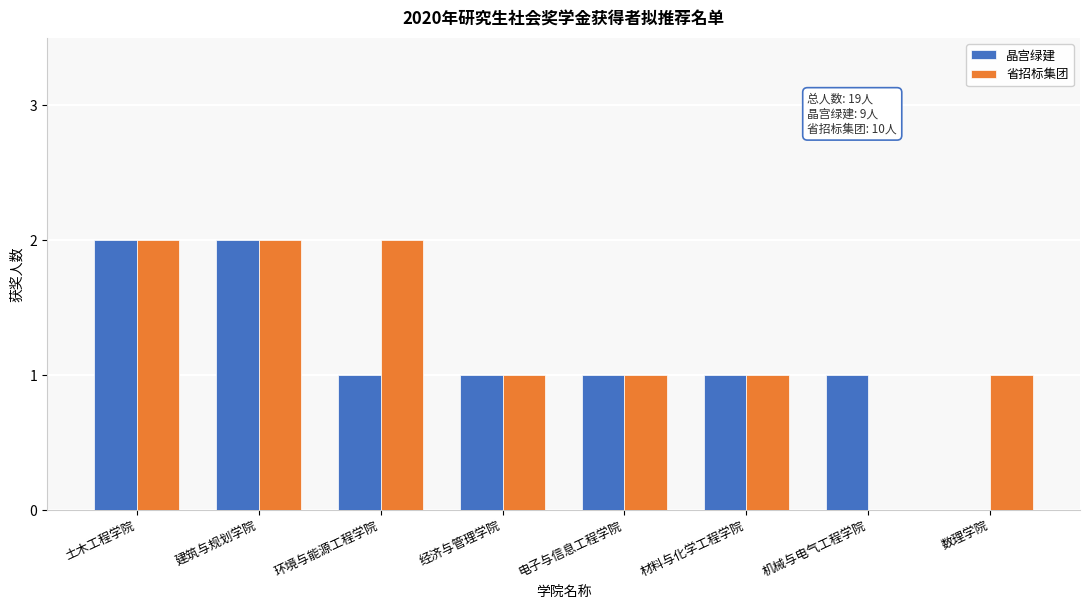

The 省招标集团 series shows 2 at 建筑与规划学院. True or false?

True